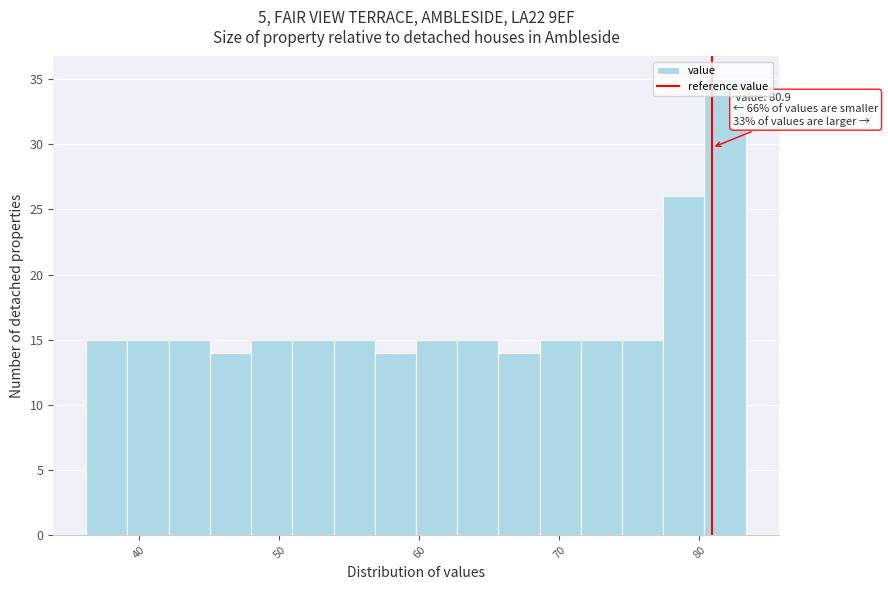

Read against the x-axis, roughly where is the centre of the tallest bar?

82